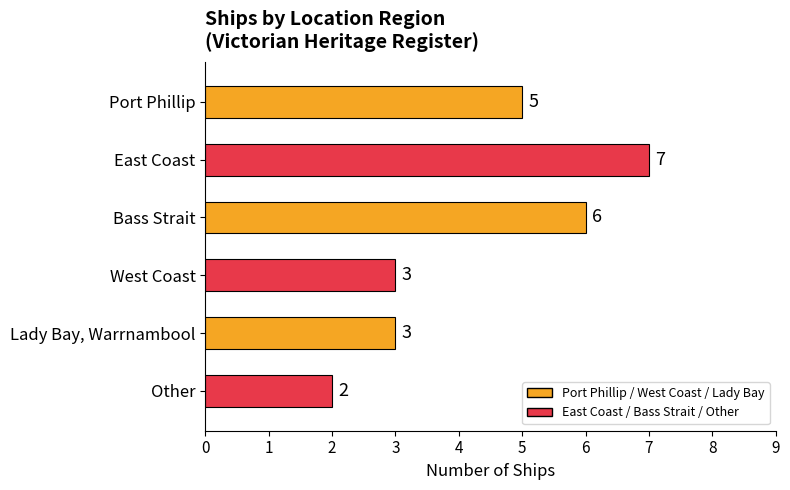

Read the value at Other.

2